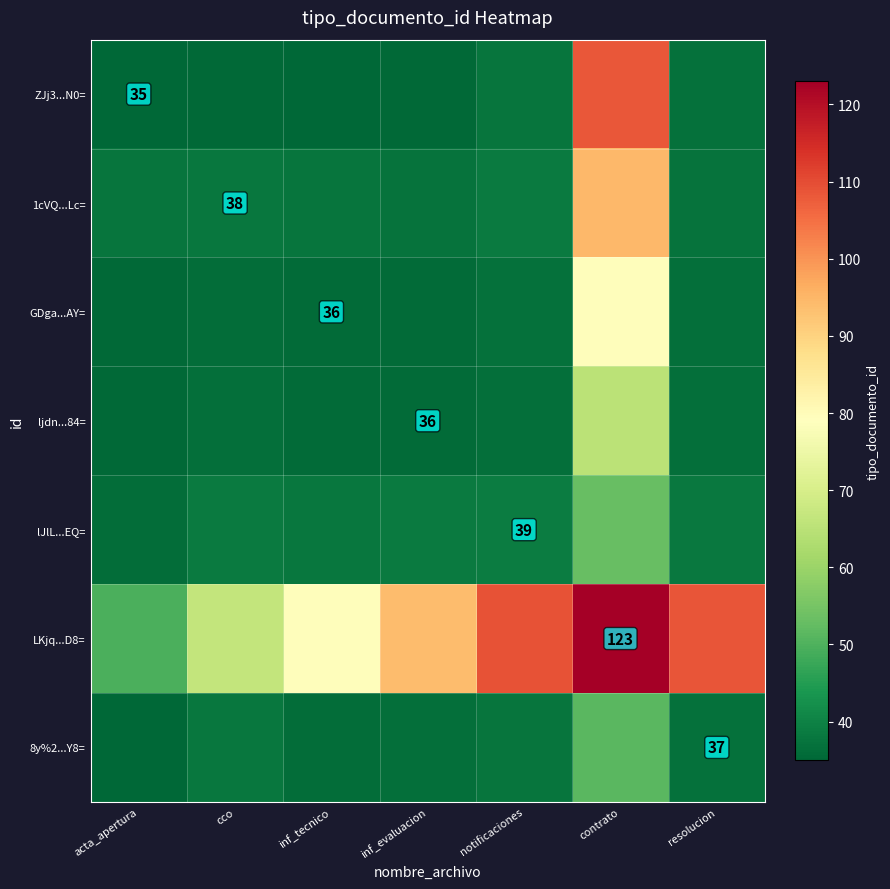

How many data points in 8y%2...Y8= are above 37?

3